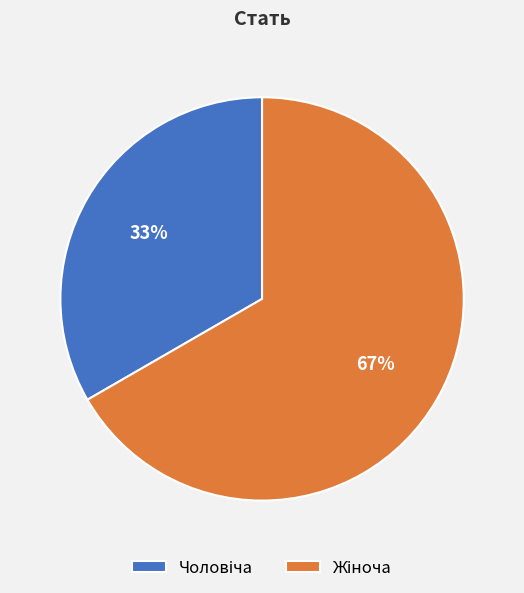

To the nearest percent, what is the average slice percentage?

50%